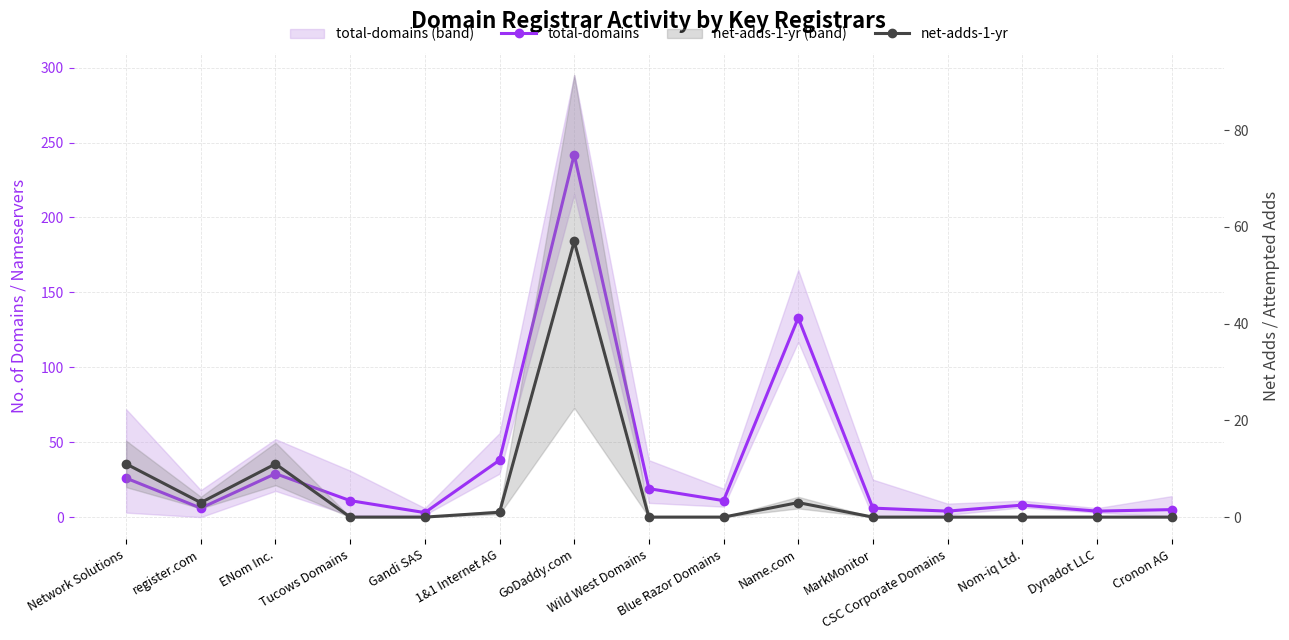

True or false: total-domains and net-adds-1-yr cross at least once.

False